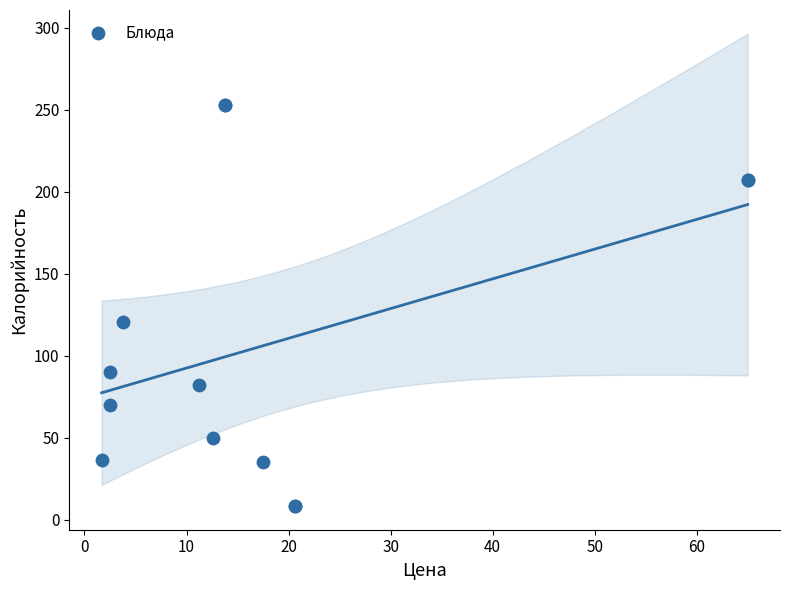

What Y value in the scatter plot is closest to 130?

120.7